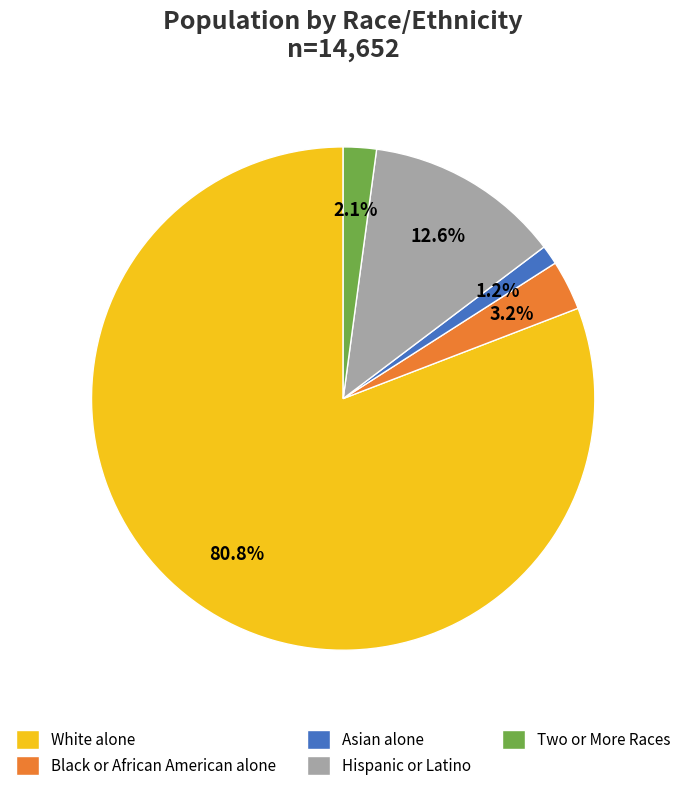

Does any single category account for the majority?

Yes